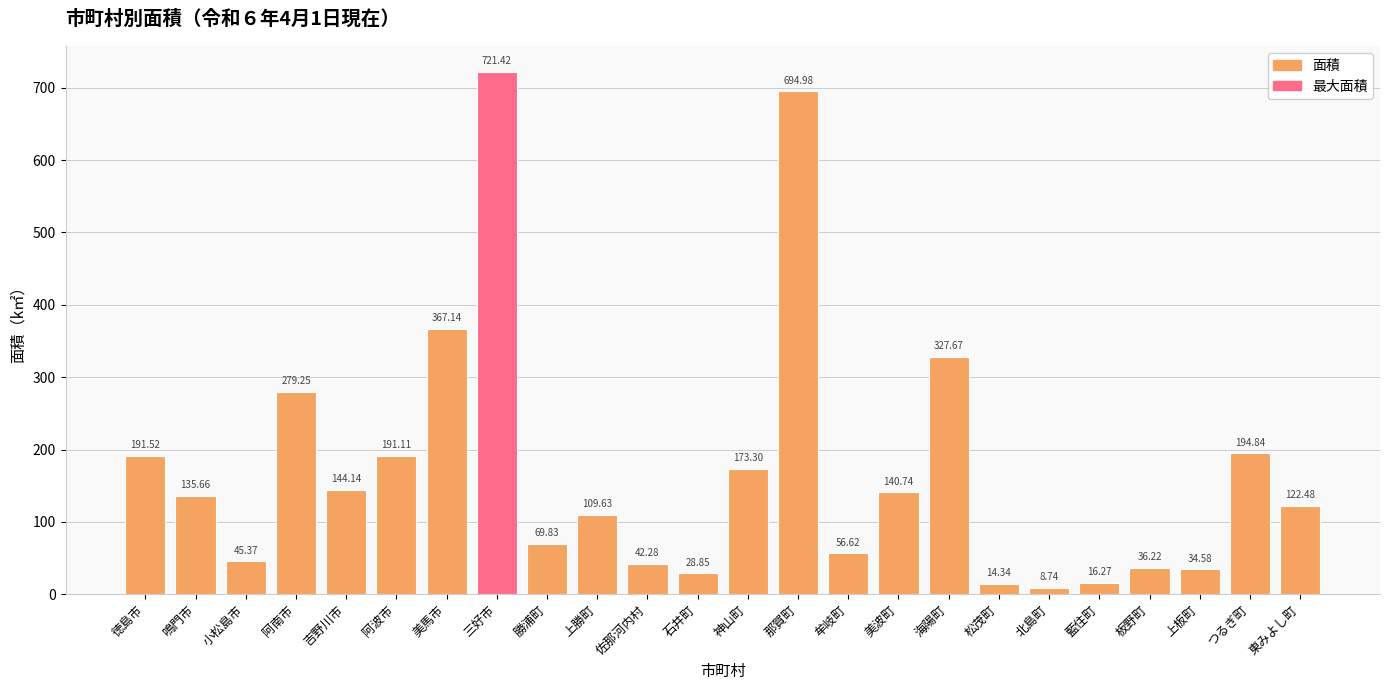

What is the label of the 9th bar from the right?

美波町